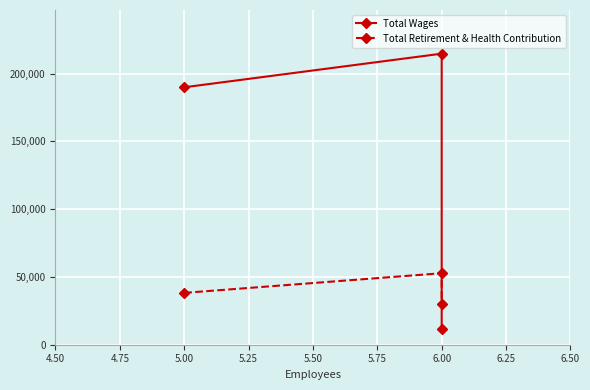

What is the average value of the Total Wages series?

138712